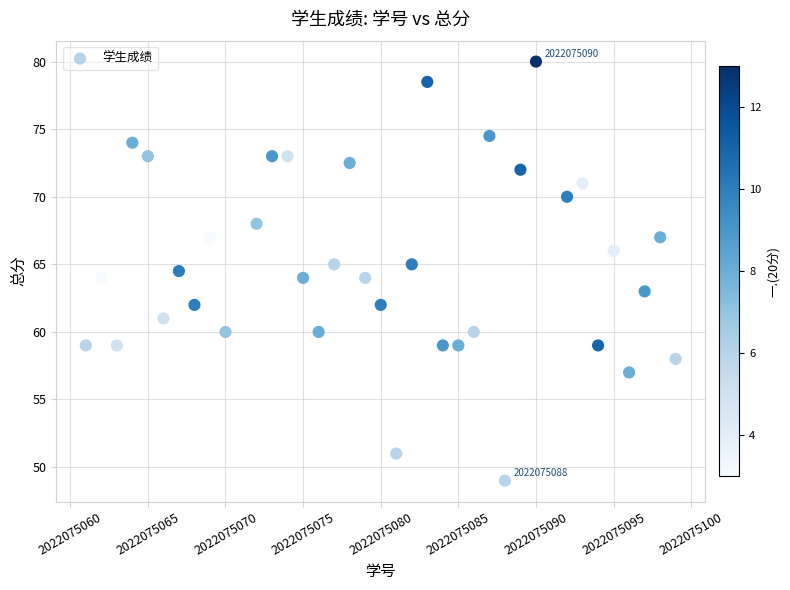

What is the range of Y values (max minus min)?

31.0